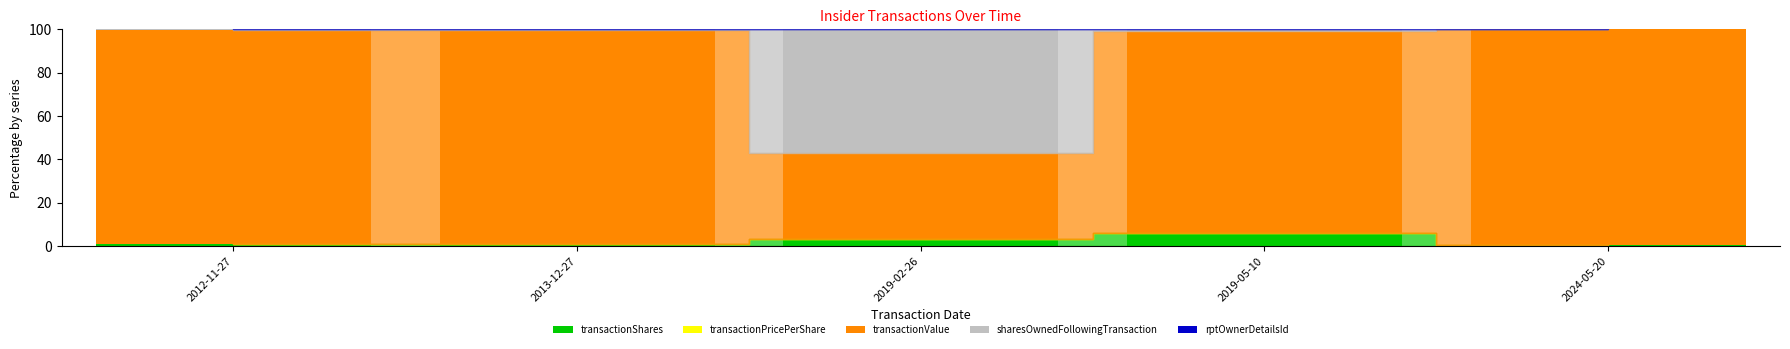

How many distinct data groups are displayed?

5